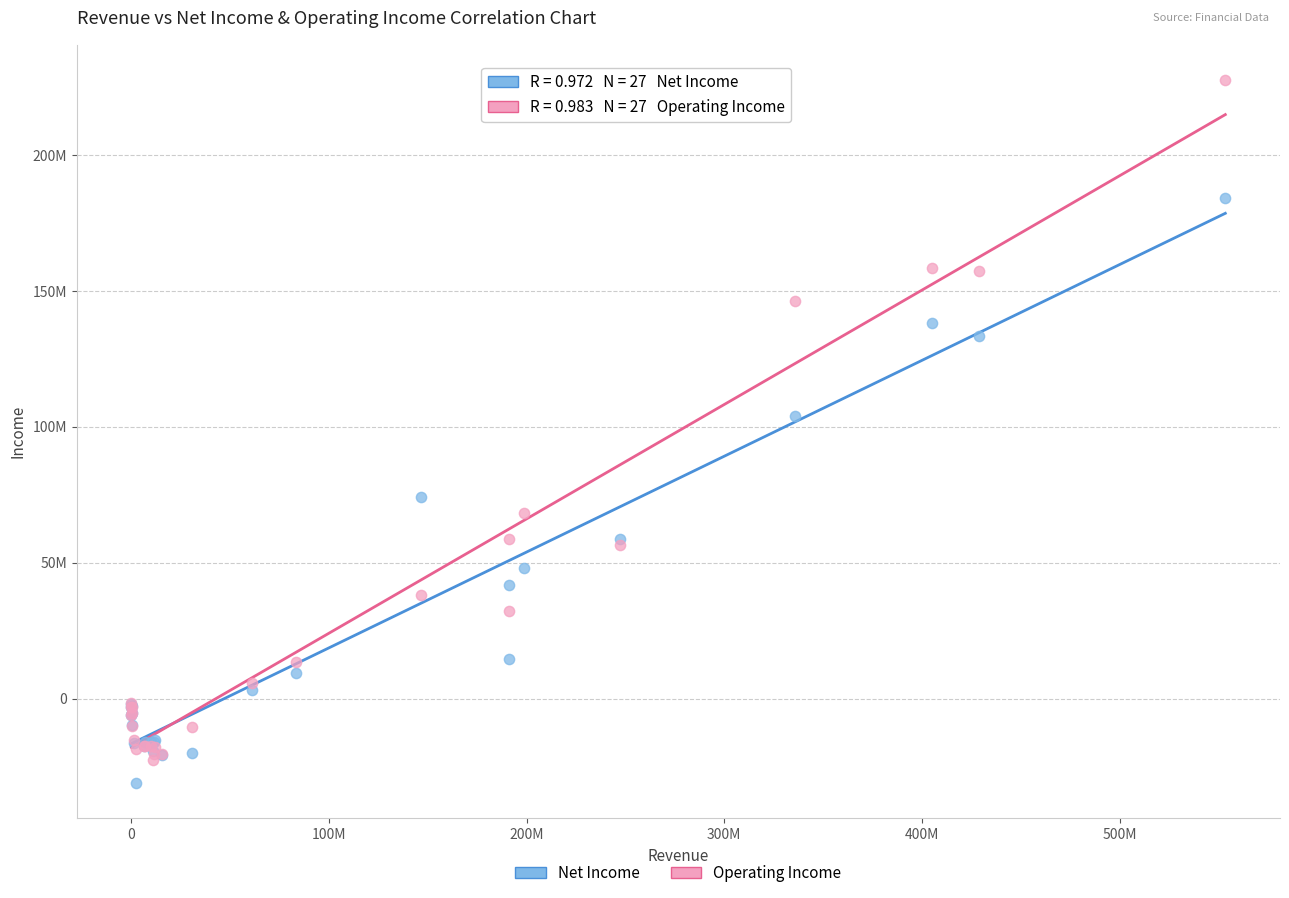

Which series reaches the maximum Y coordinate?

Operating Income